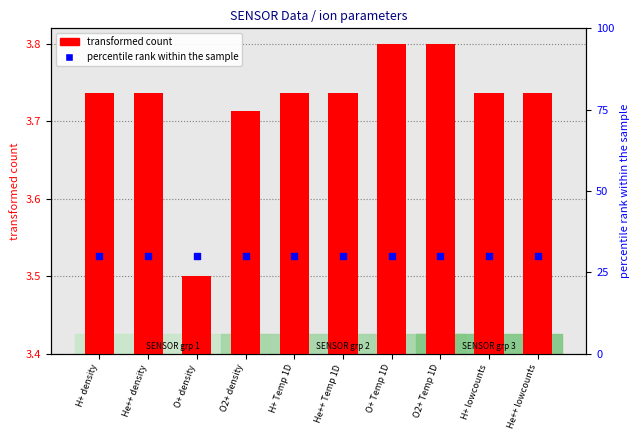

At how many categories does at least one series exceed 13?

10